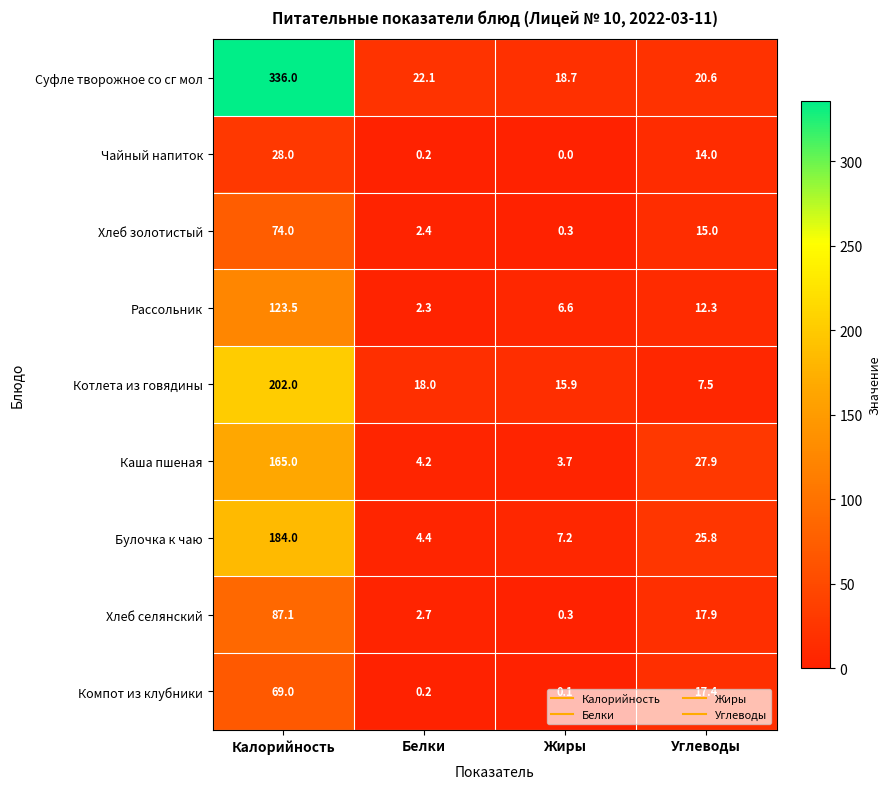

What is the sum of all Хлеб золотистый values?

91.7